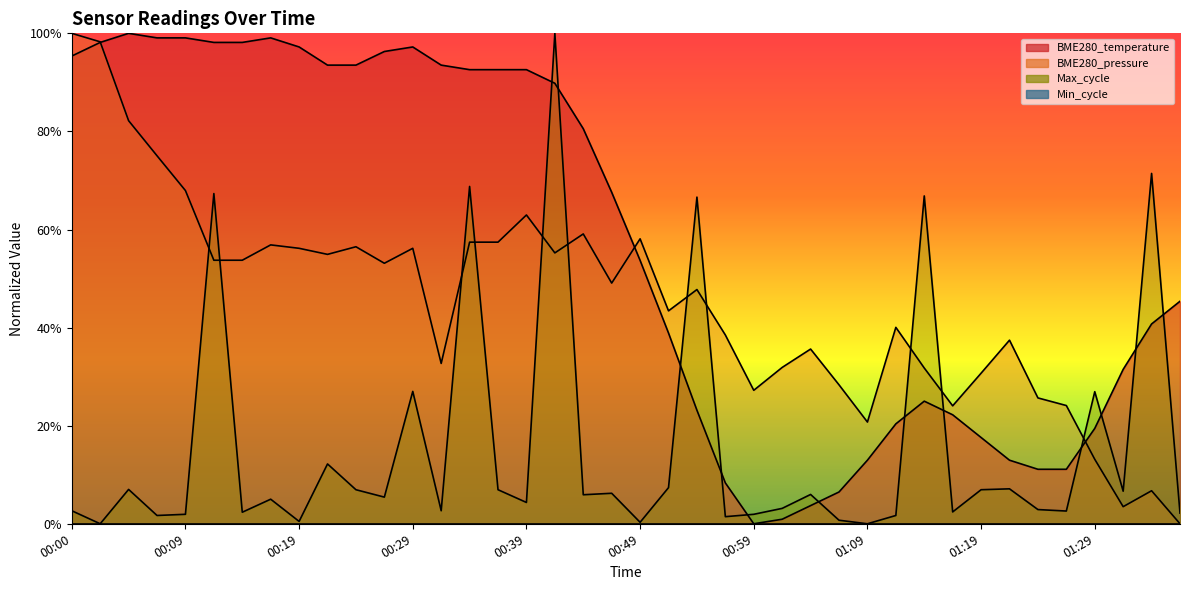

What is the value of the 1st point from the left?

1.0